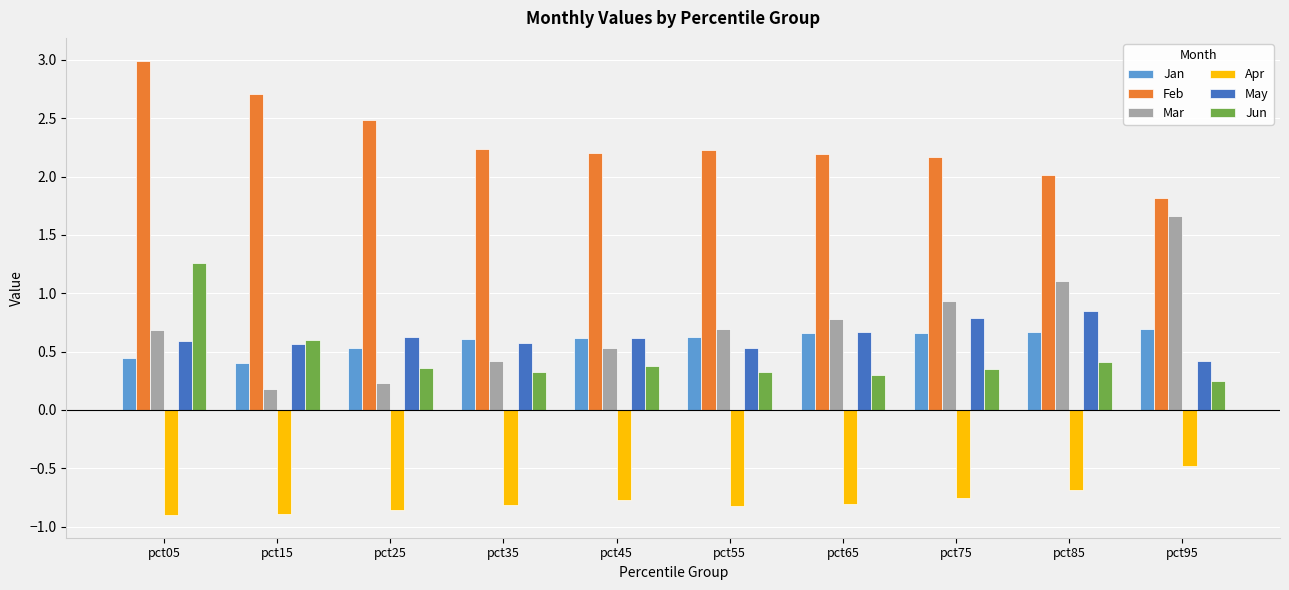

Read the Apr value at pct25.

-0.9